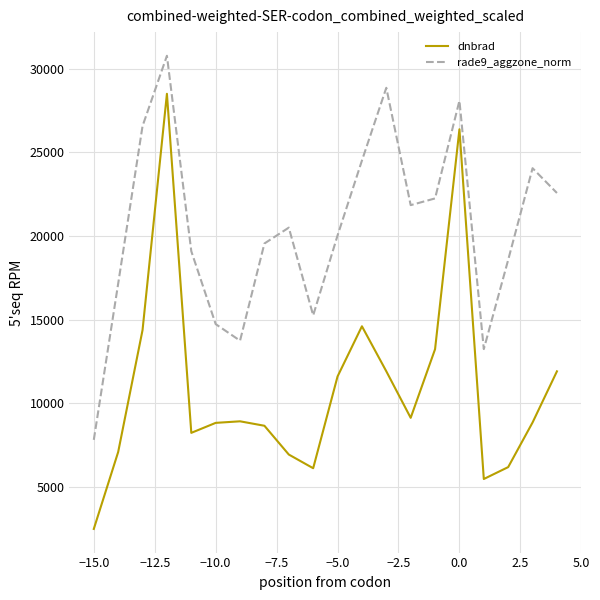

What is the lowest value of the rade9_aggzone_norm series?

7824.0